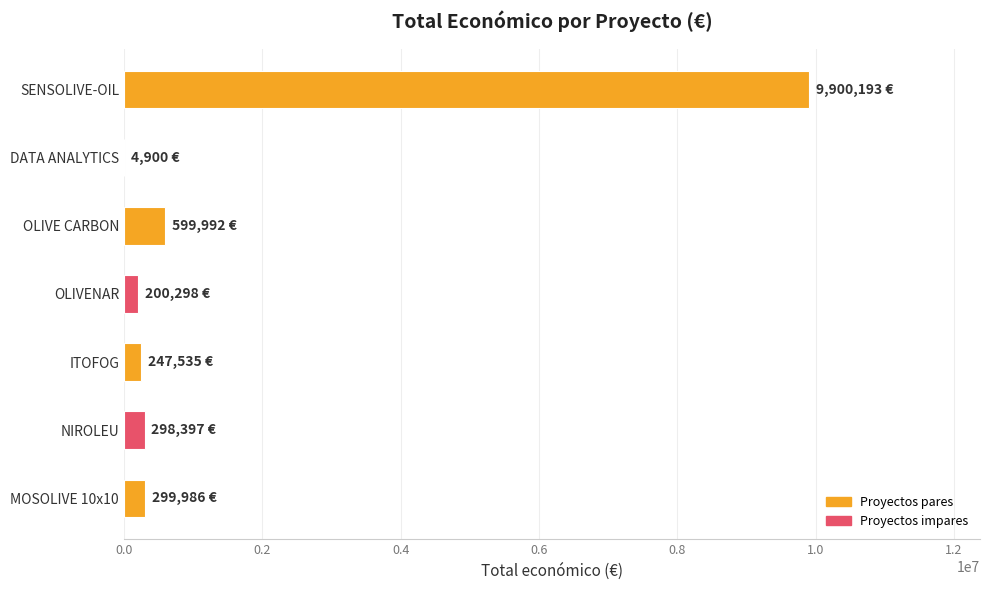

What is the change in value from NIROLEU to SENSOLIVE-OIL?

+9601796